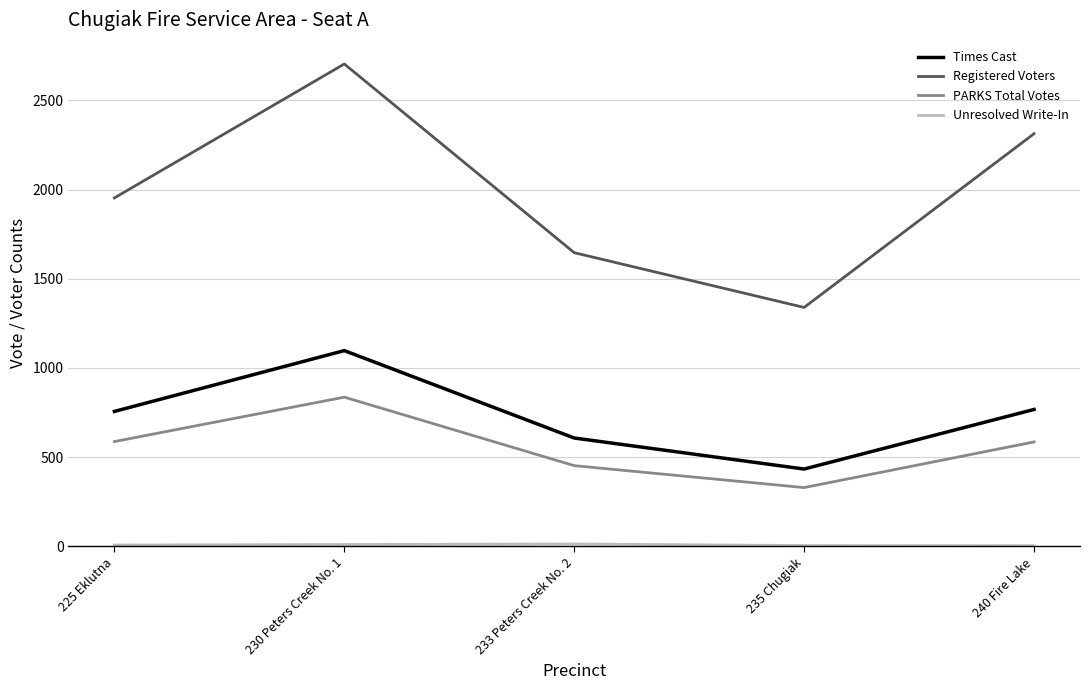

Is this an area chart (filled region under the line)?

No